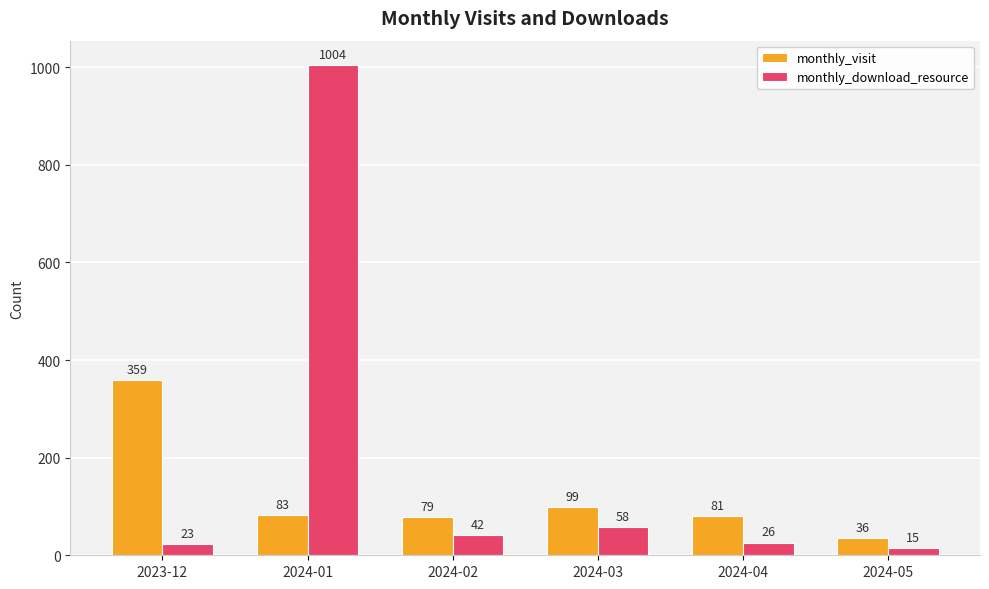

Between 2024-01 and 2024-03, which series saw the biggest shift?

monthly_download_resource